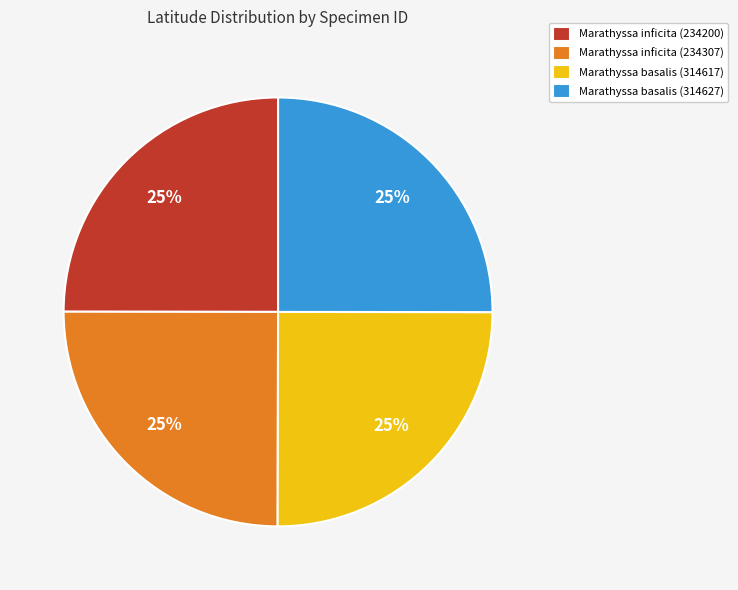

Does Marathyssa basalis (314617) account for over 50% of the chart?

No